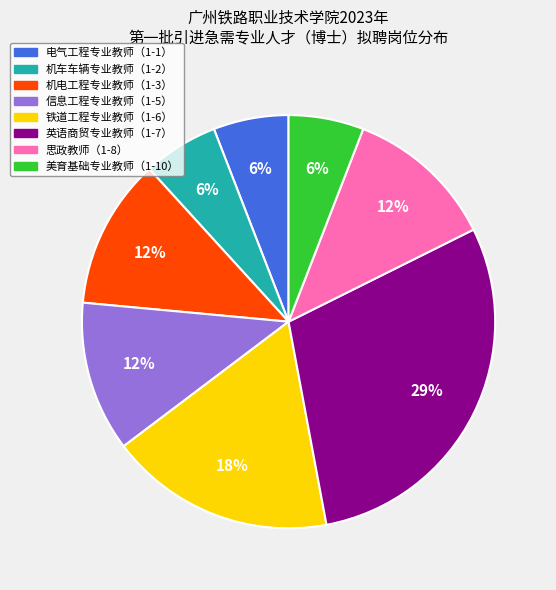

Is there any slice that represents more than half of the pie?

No